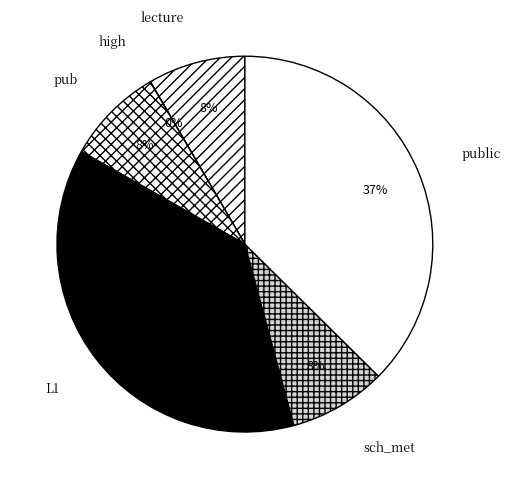

To the nearest percent, what is the combined percentage of sch_met and public?

46%